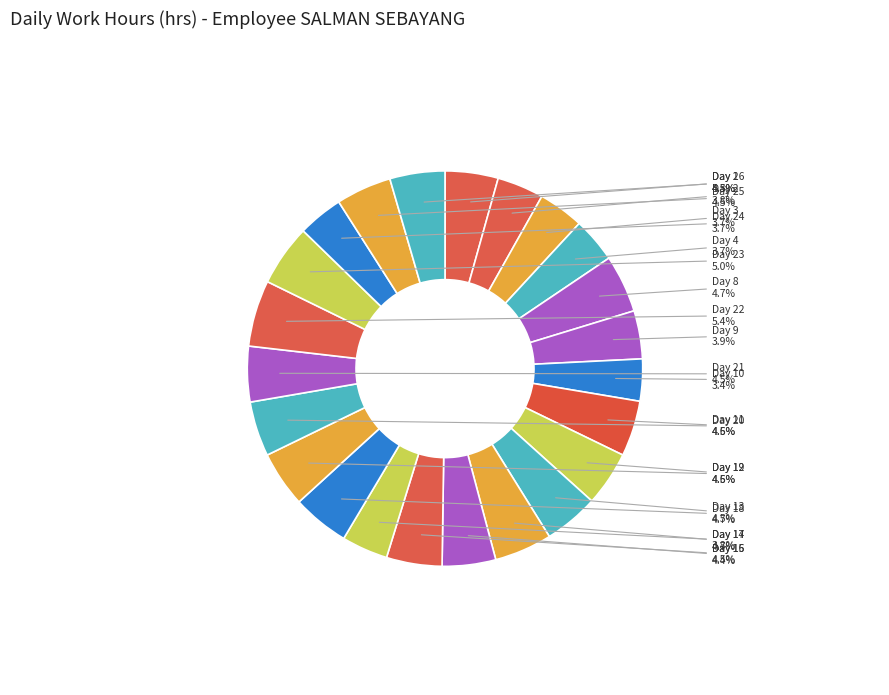

What is the ratio of the value at Day 18 to the value at Day 9?

1.2